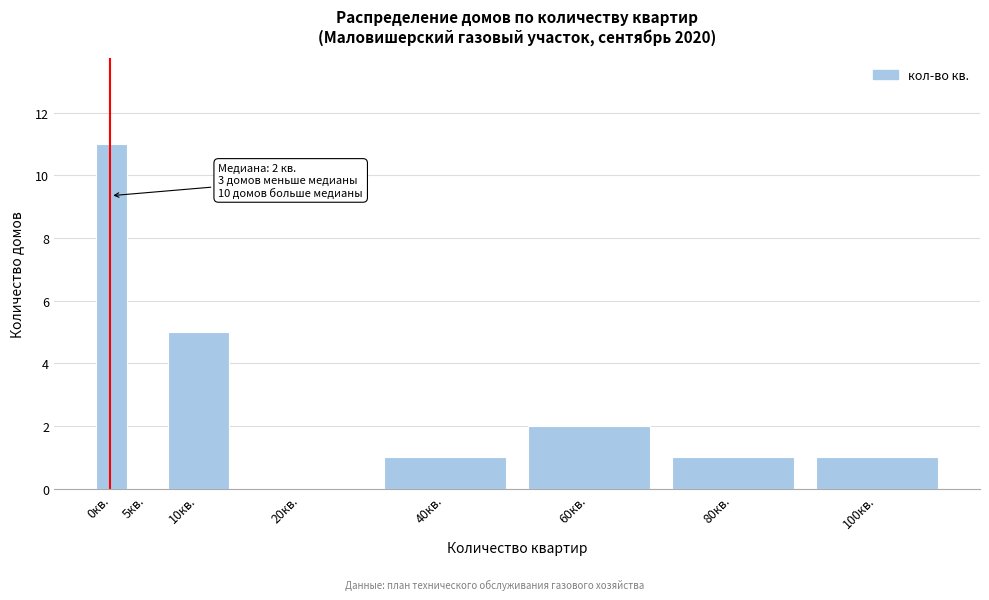

Reading left to right, what are all the values shown in this chart?

0кв.=11	5кв.=0	10кв.=5	20кв.=0	40кв.=1	60кв.=2	80кв.=1	100кв.=1